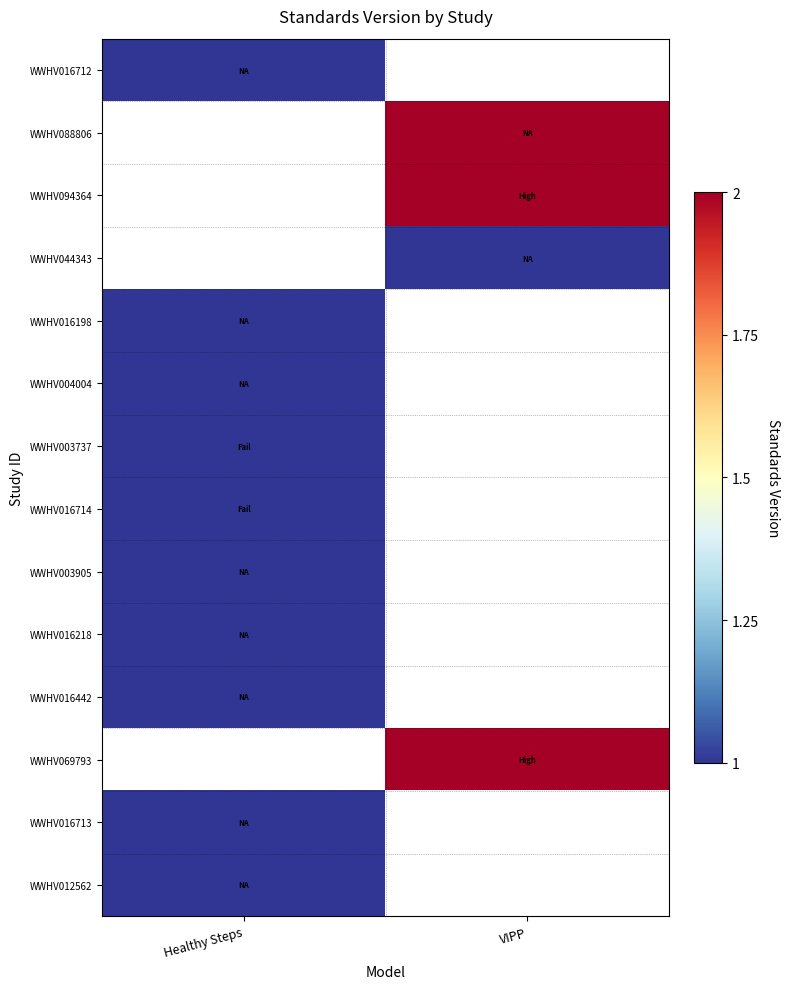

What is the maximum value shown in the chart?

2.0